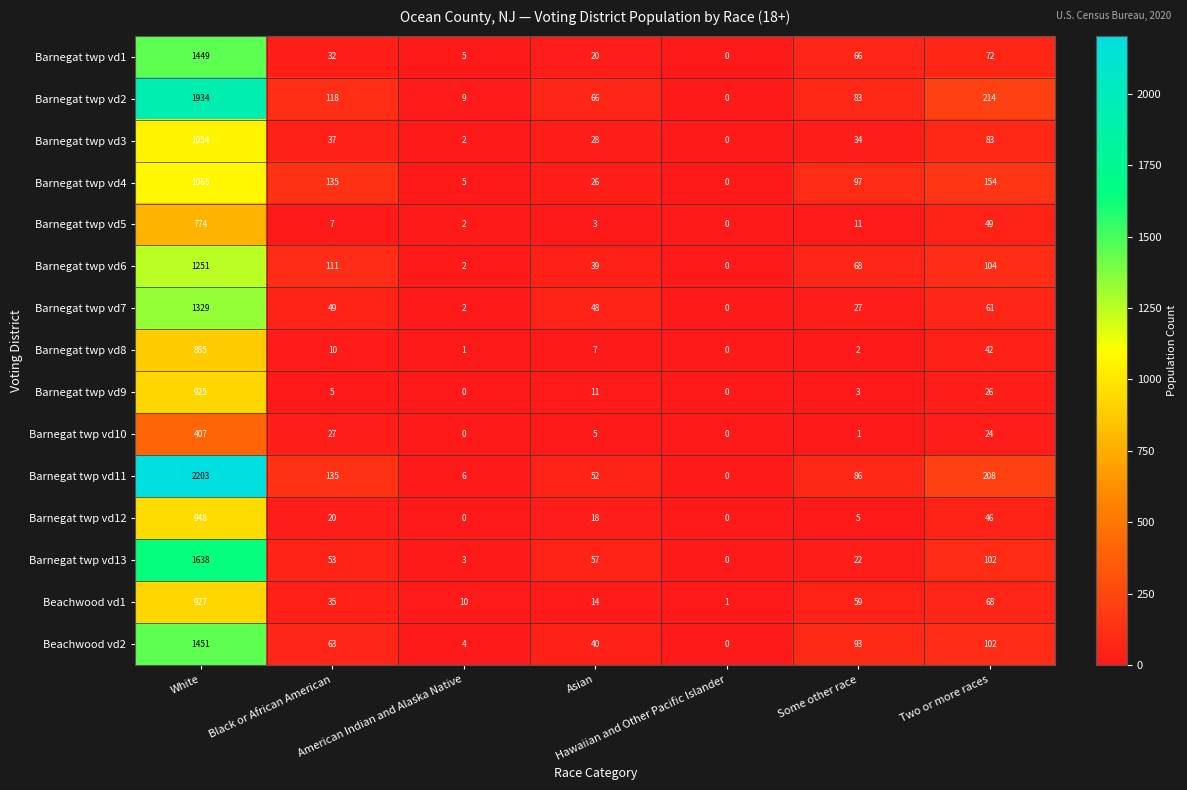

How many data points does each series have?

7